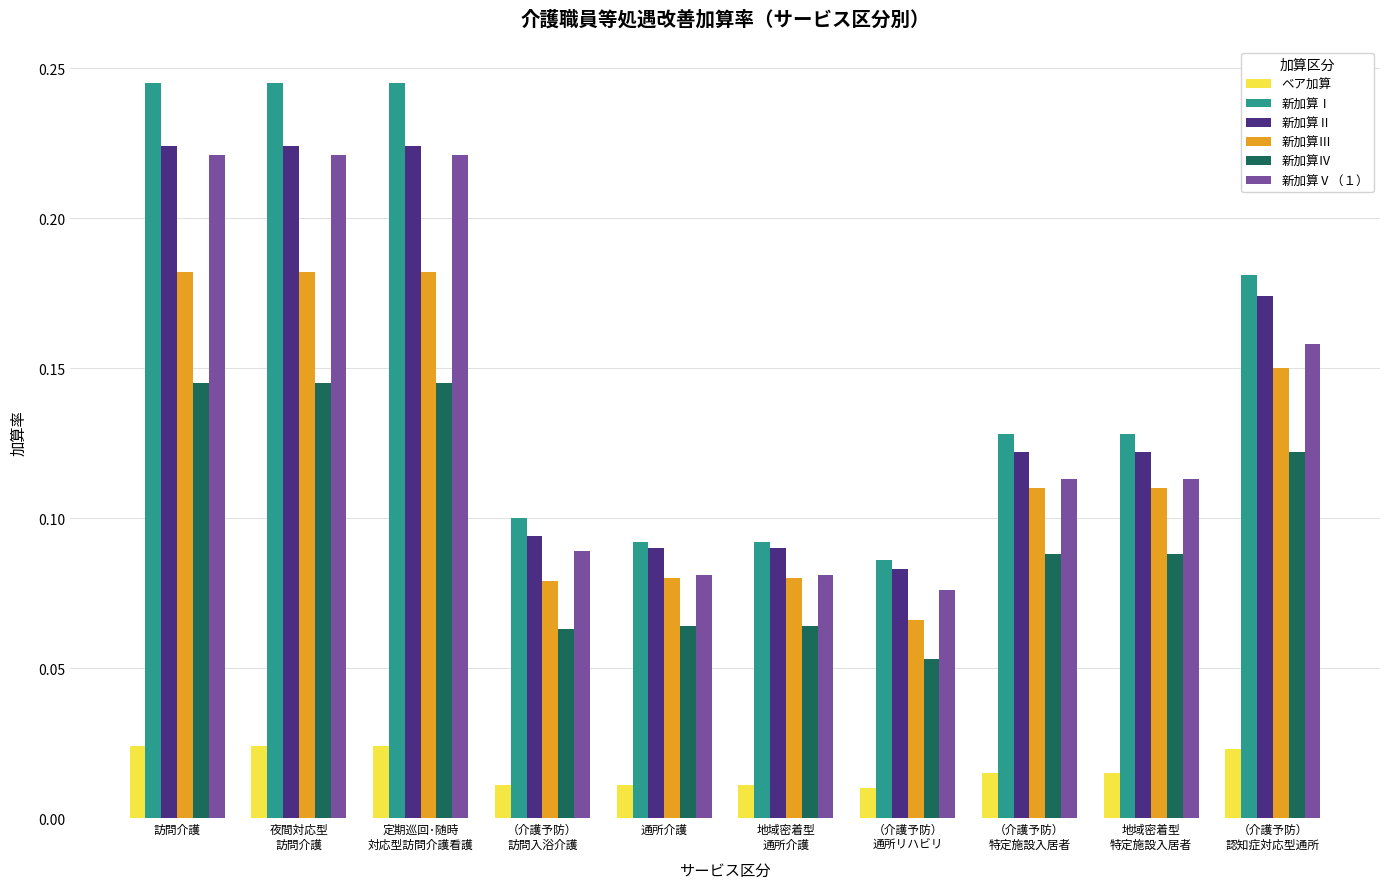

Count the 新加算Ⅲ values in the range 0 to 1.

10